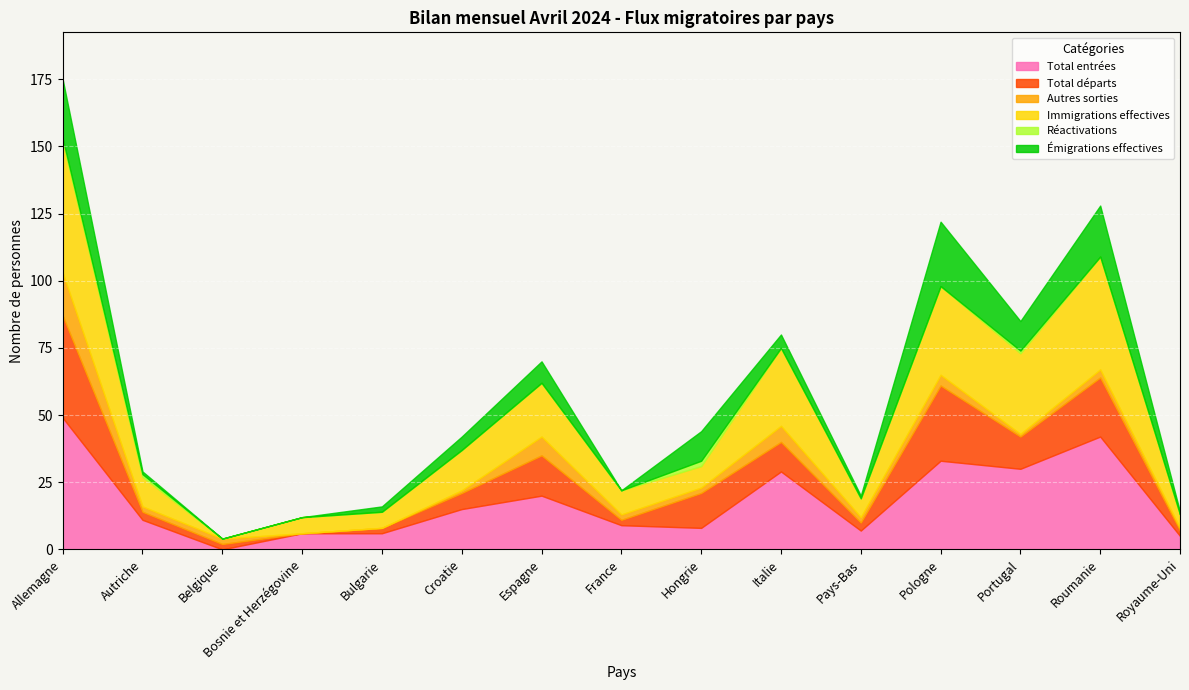

What is the label of the 11th point from the right?

Bulgarie